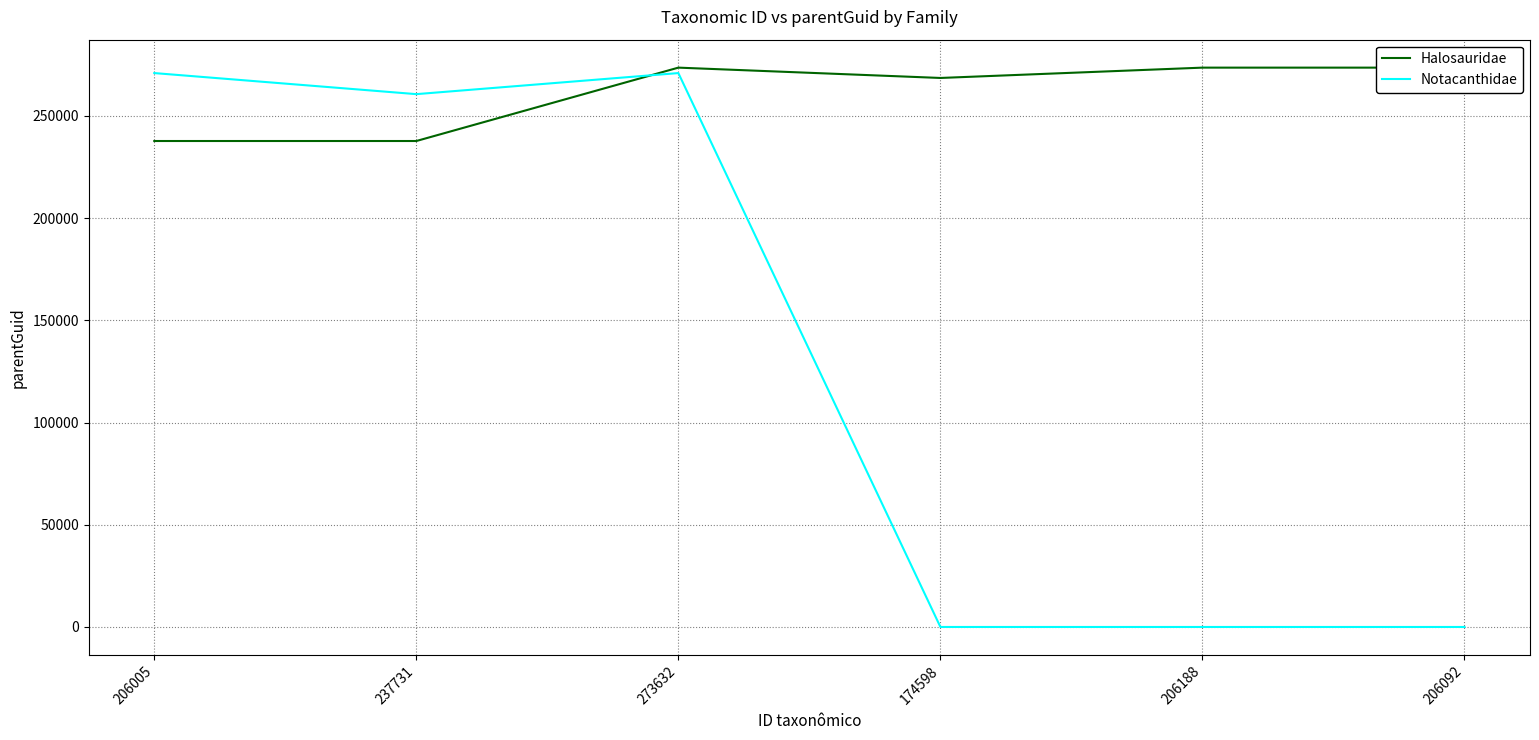

Reading left to right, list all the values displayed in this chart.

Halosauridae: 237759	237759	273659	268606	273659	273659
Notacanthidae: 270998	260690	270997	0	0	0